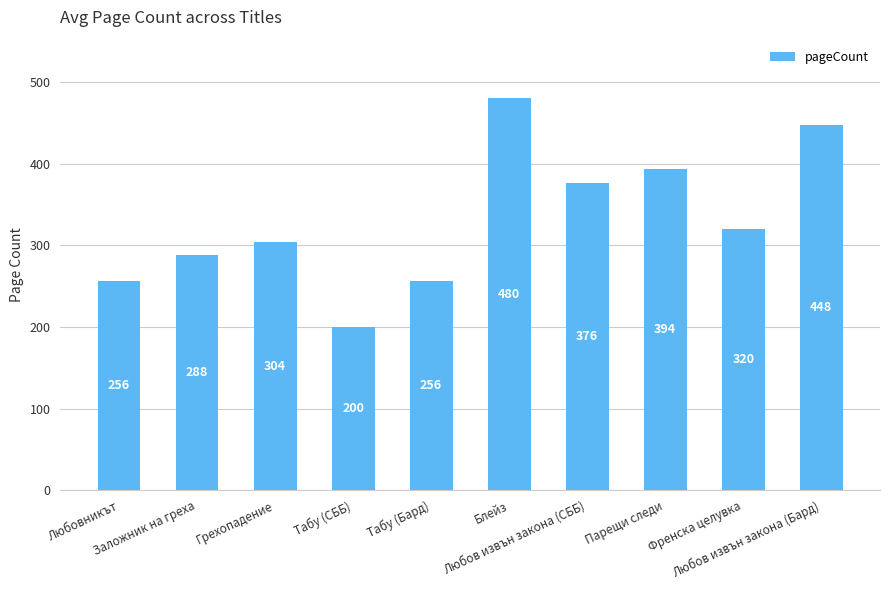

What is the approximate value at Любов извън закона (Бард)?

448